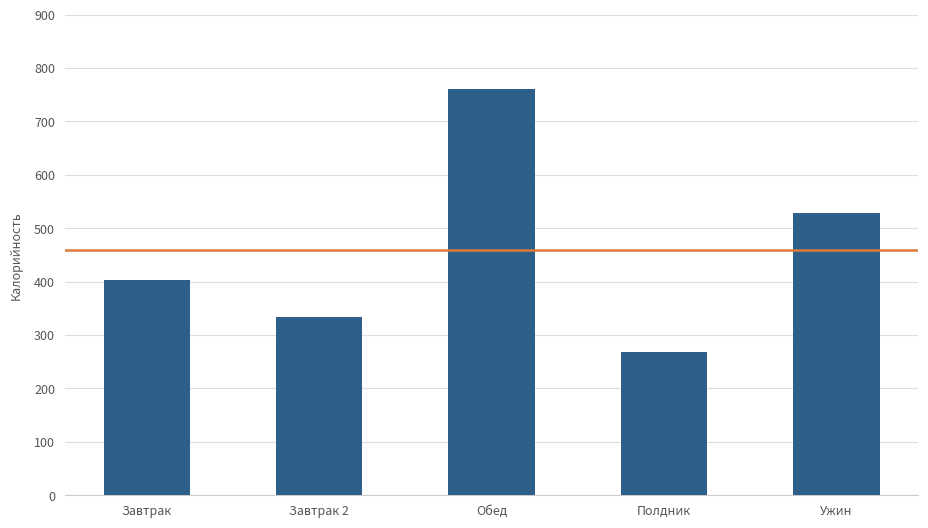

True or false: the data shows 269.2 at Полдник.

True